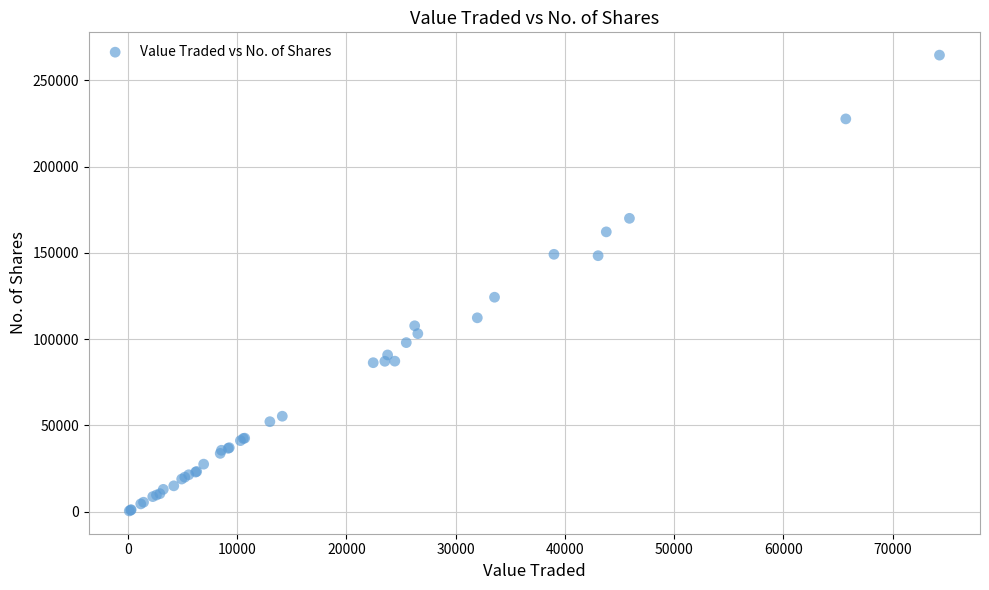

What Y value in the scatter plot is closest to 132531?

124308